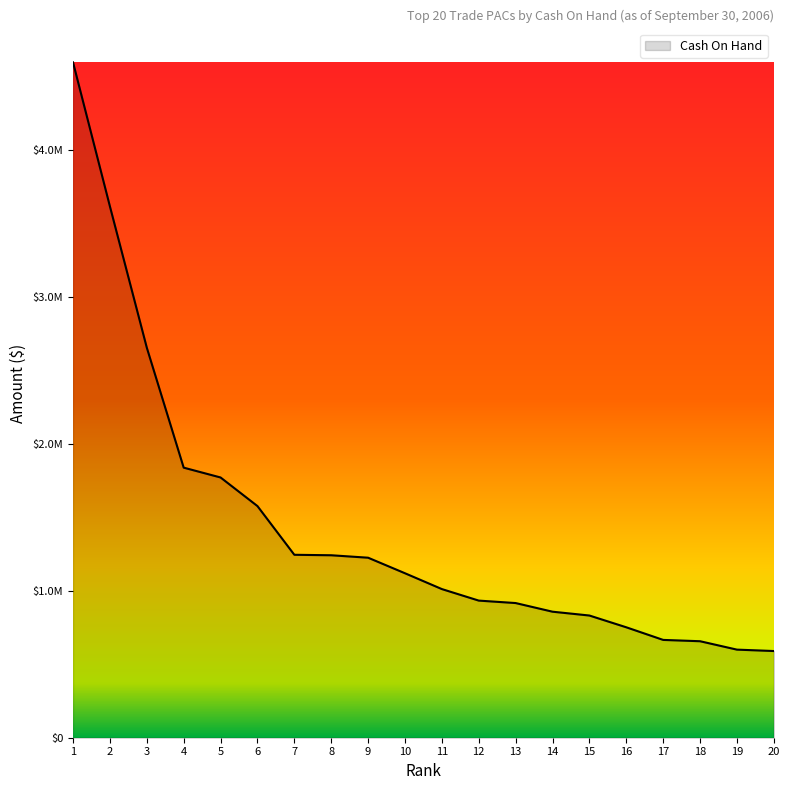

What is the average value?

1434364.6